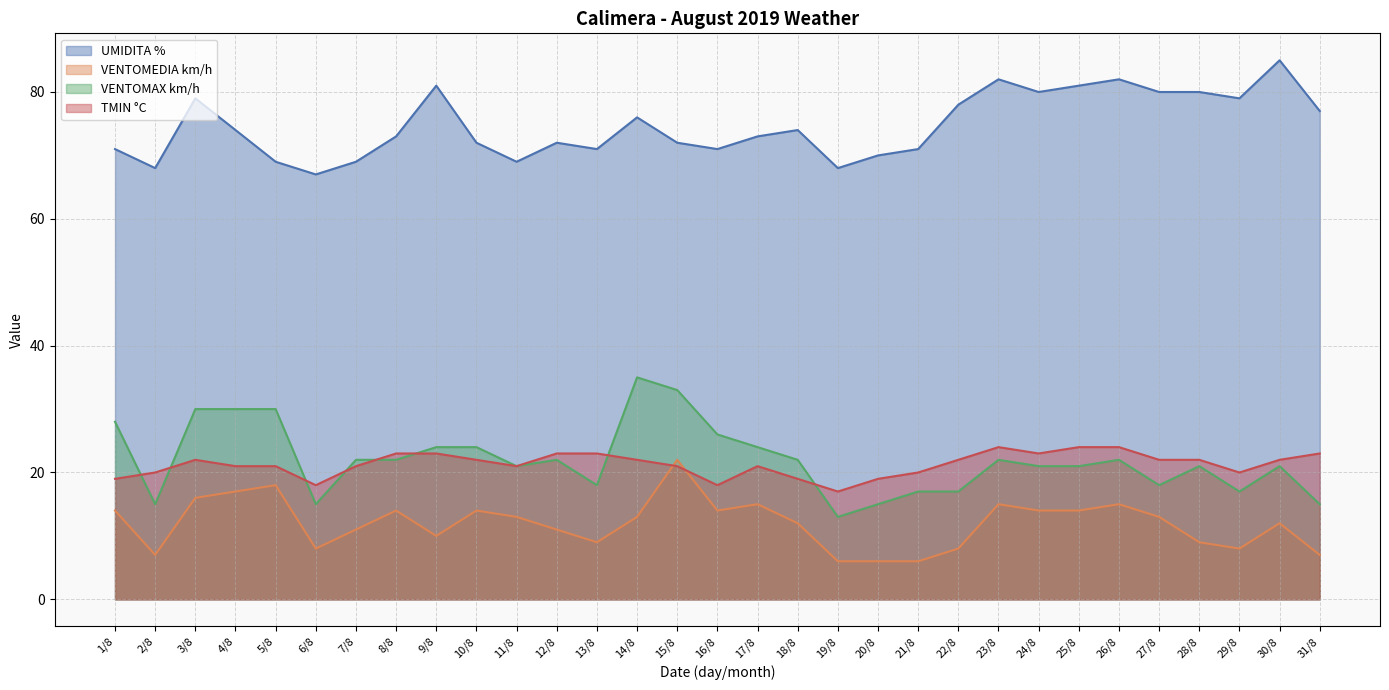

What is the difference between the second highest and minimum values in the VENTOMAX km/h series?

20